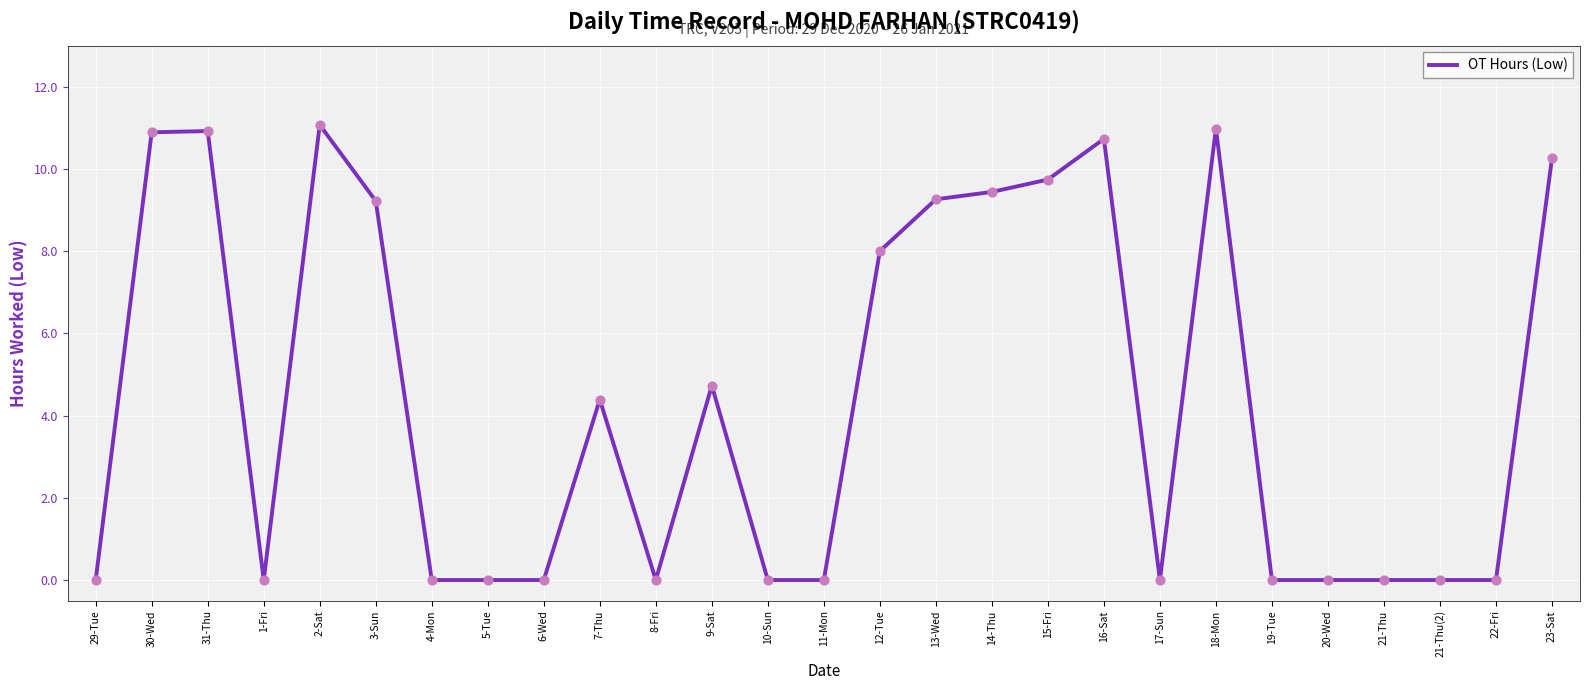

What is the change in value from 14-Thu to 22-Fri?

-9.4